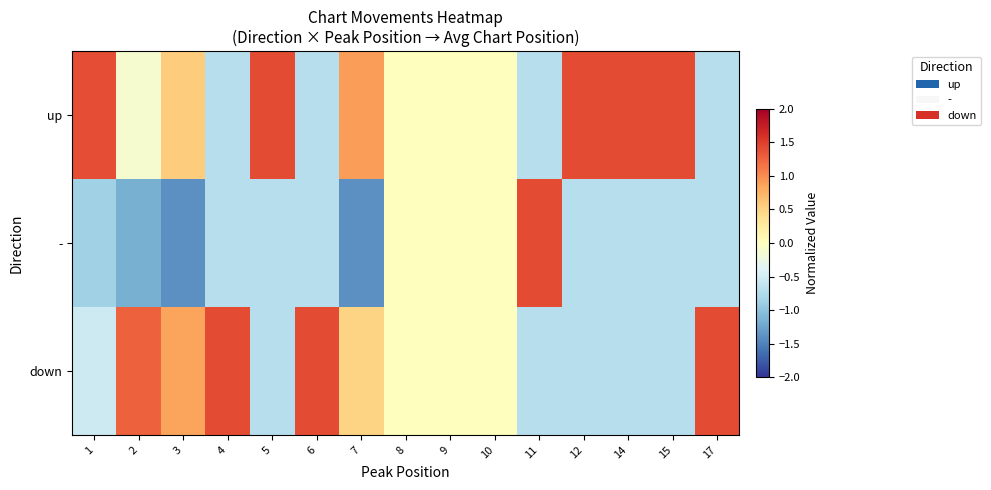

At which category is the sum across all series the highest?

7